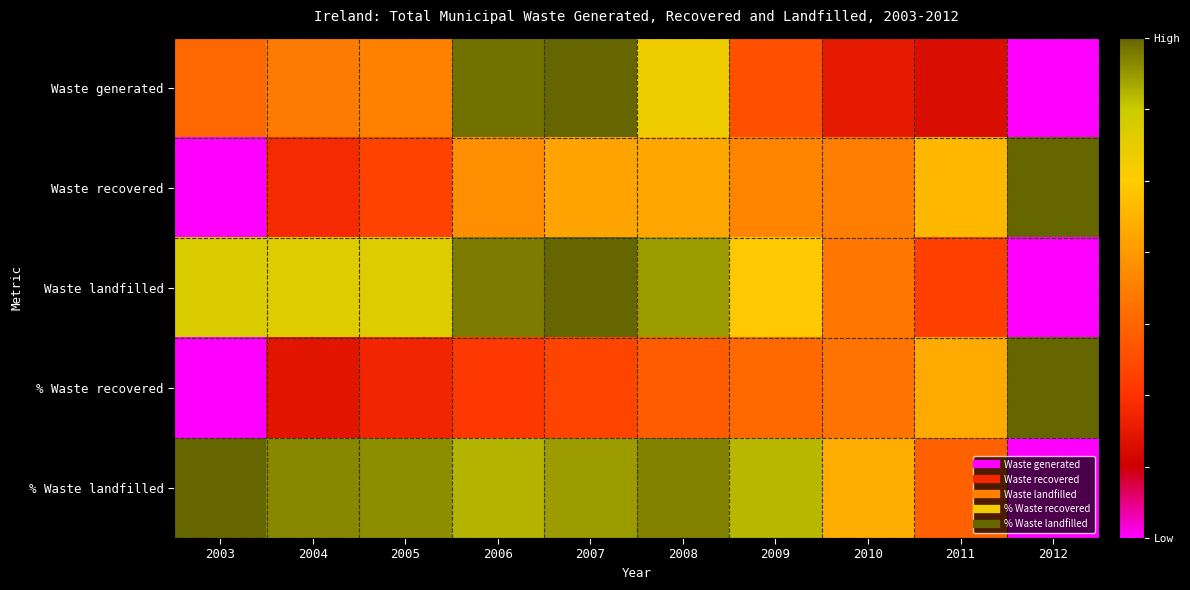

At how many categories does at least one series exceed 0?

10